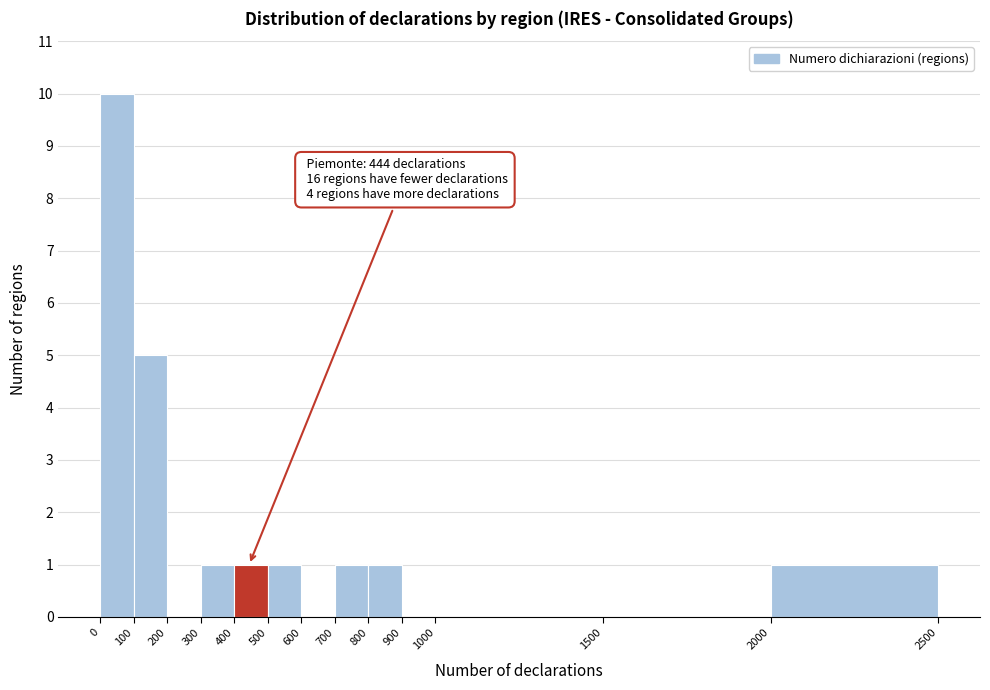

Over which range of the x-axis is the bar tallest?

0 to 100